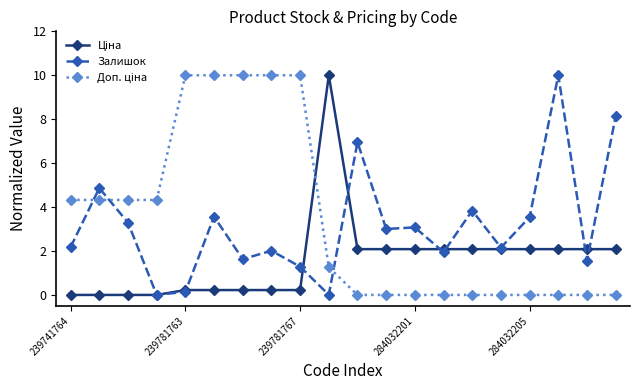

At how many categories does at least one series exceed 1?

20